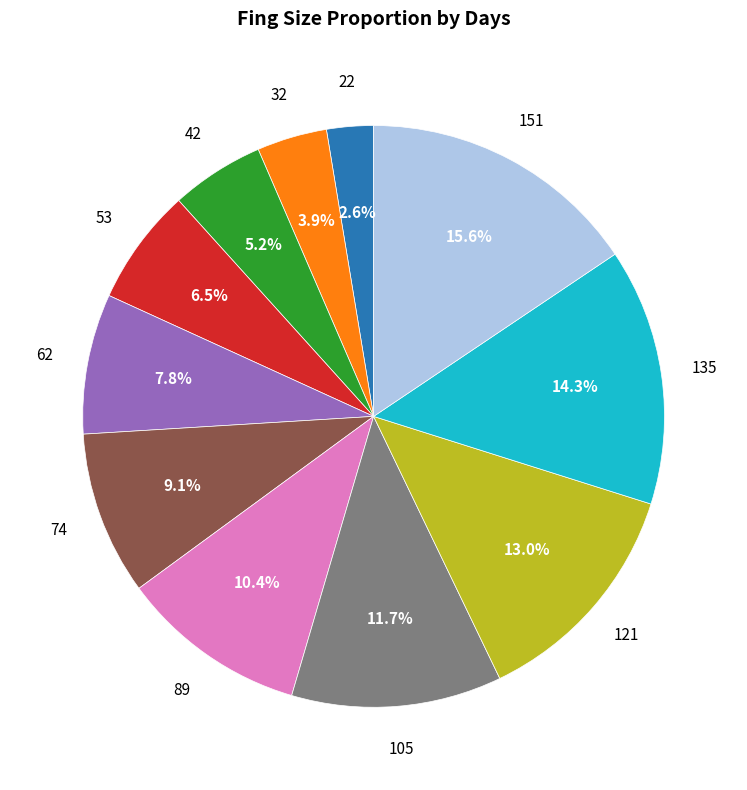

Is there a majority slice in this chart?

No